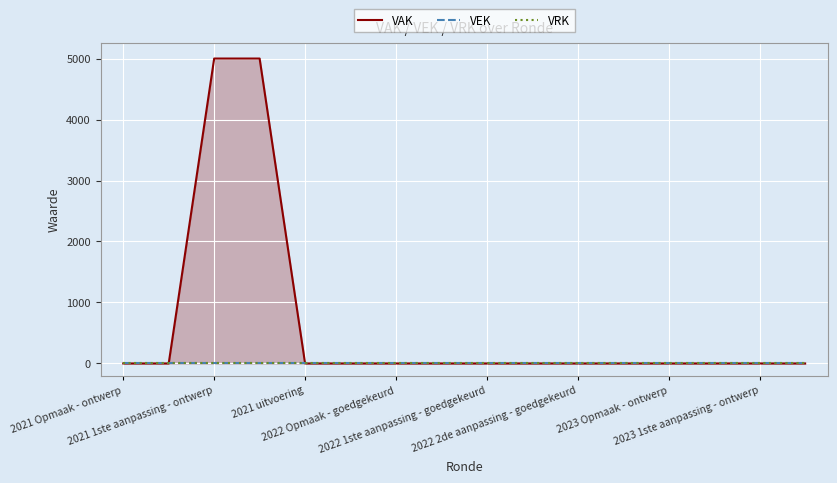

True or false: VAK and VRK cross at least once.

False